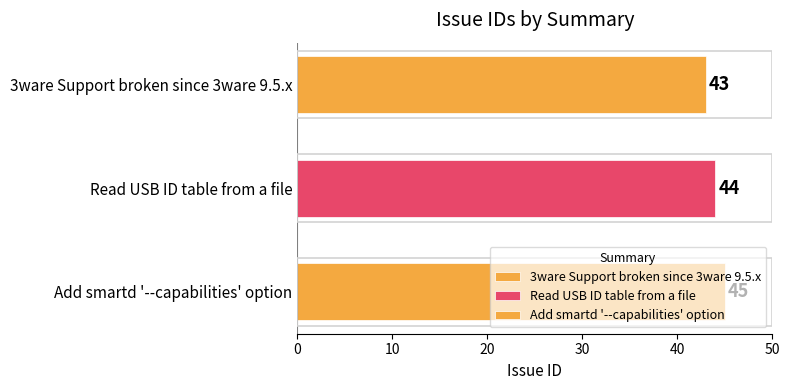

What is the sum of all values?

132